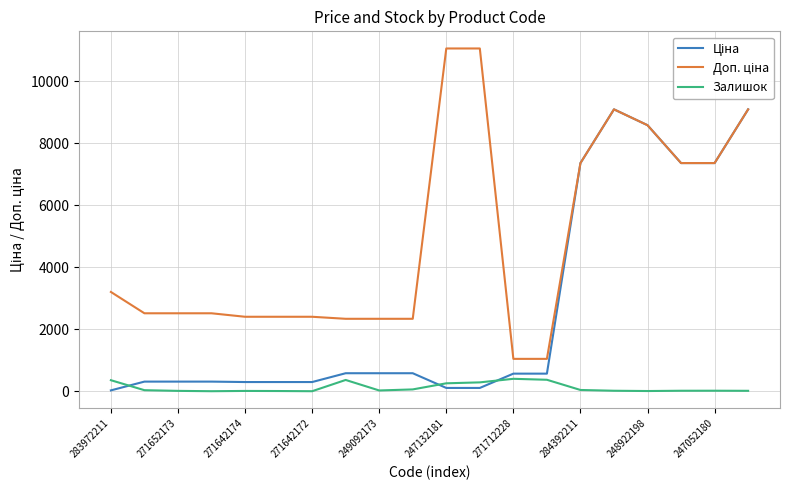

Is it true that Залишок equals 45.0 at 284392211?

True